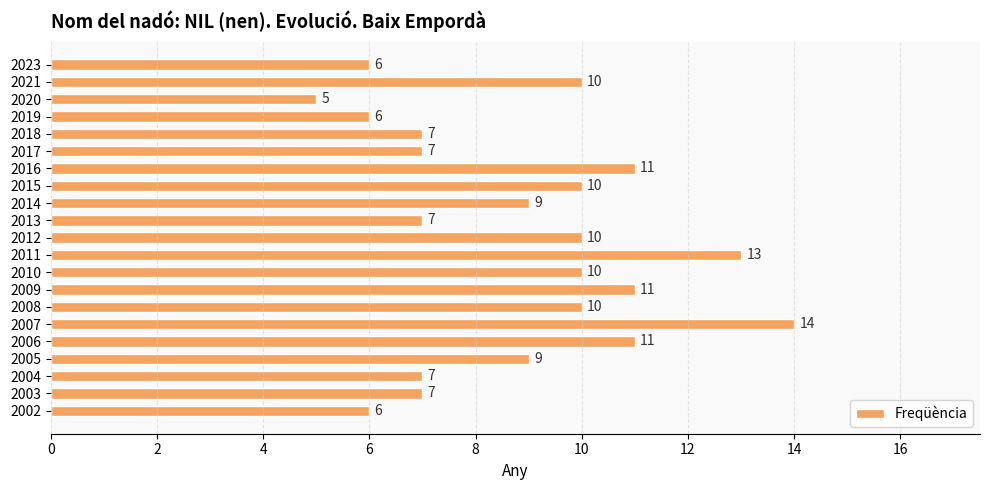

What is the difference between the second highest and minimum values?

8